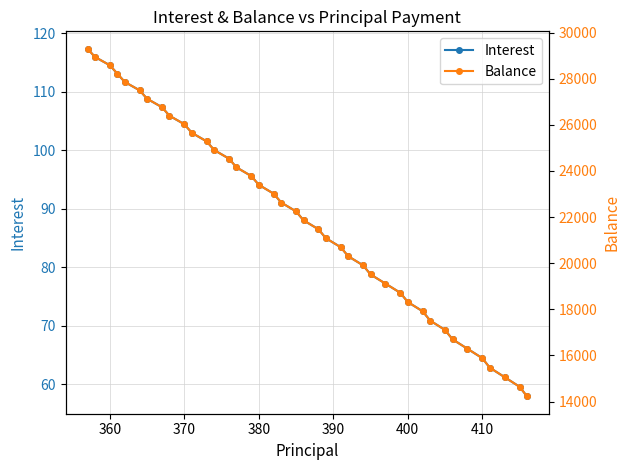

True or false: Balance has more than 0 points higher than both neighbors.

False